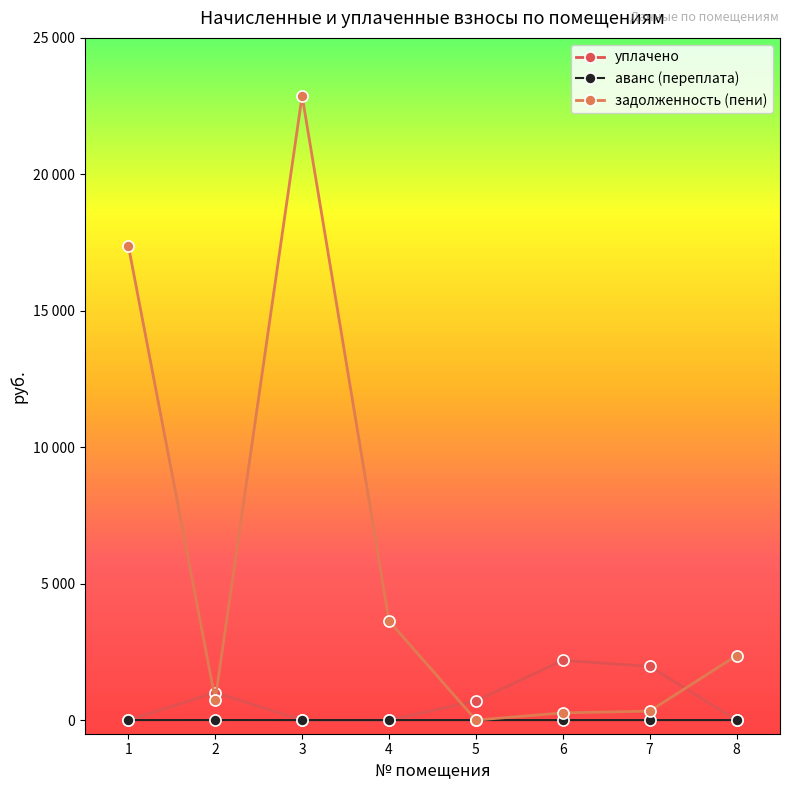

Reading right to left, what are all the values shown in this chart?

уплачено: 8=0.0	7=1965.2	6=2187.3	5=702.8	4=0.0	3=0.0	2=1004.9	1=0.0
аванс (переплата): 8=0.0	7=0.0	6=0.0	5=0.0	4=0.0	3=0.0	2=1.5	1=0.0
задолженность (пени): 8=2363.5	7=327.5	6=263.5	5=0.0	4=3633.4	3=22878.9	2=753.0	1=17389.5